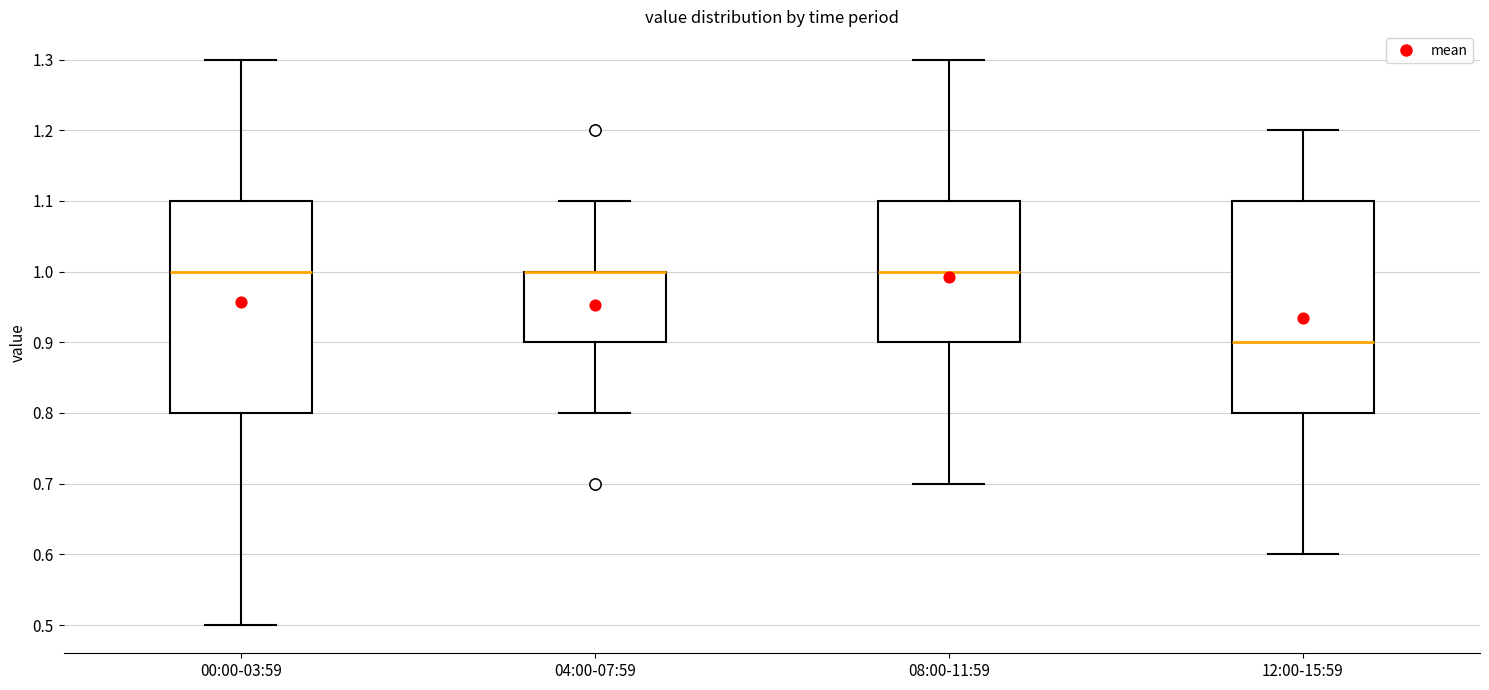

Reading left to right, read every box against the y-axis: the position of its median line, the range the box covers, and the ends of its whiskers. The values are not printed on the chart, so give them approximately, as read against the axis.

00:00-03:59: median 1.0, box 0.8 to 1.1, whiskers 0.5 to 1.3
04:00-07:59: median 1.0 (drawn on the box's upper edge), box 0.9 to 1.0, whiskers 0.8 to 1.1
08:00-11:59: median 1.0, box 0.9 to 1.1, whiskers 0.7 to 1.3
12:00-15:59: median 0.9, box 0.8 to 1.1, whiskers 0.6 to 1.2